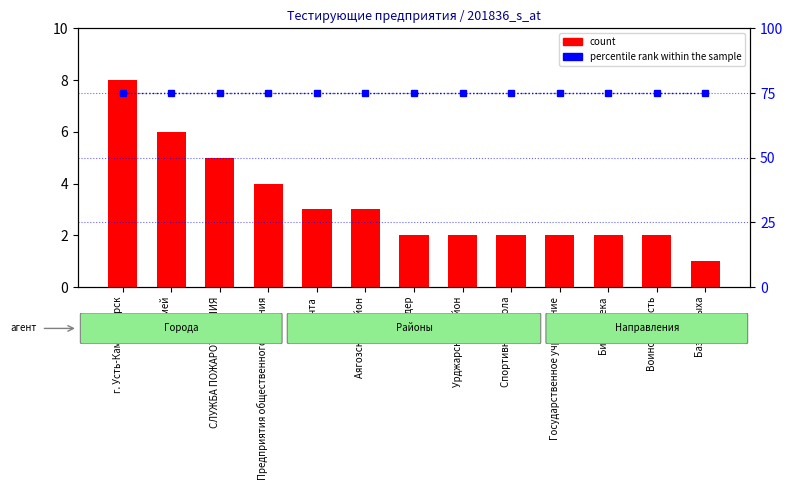

What is the label of the 12th bar from the left?

Воинская часть